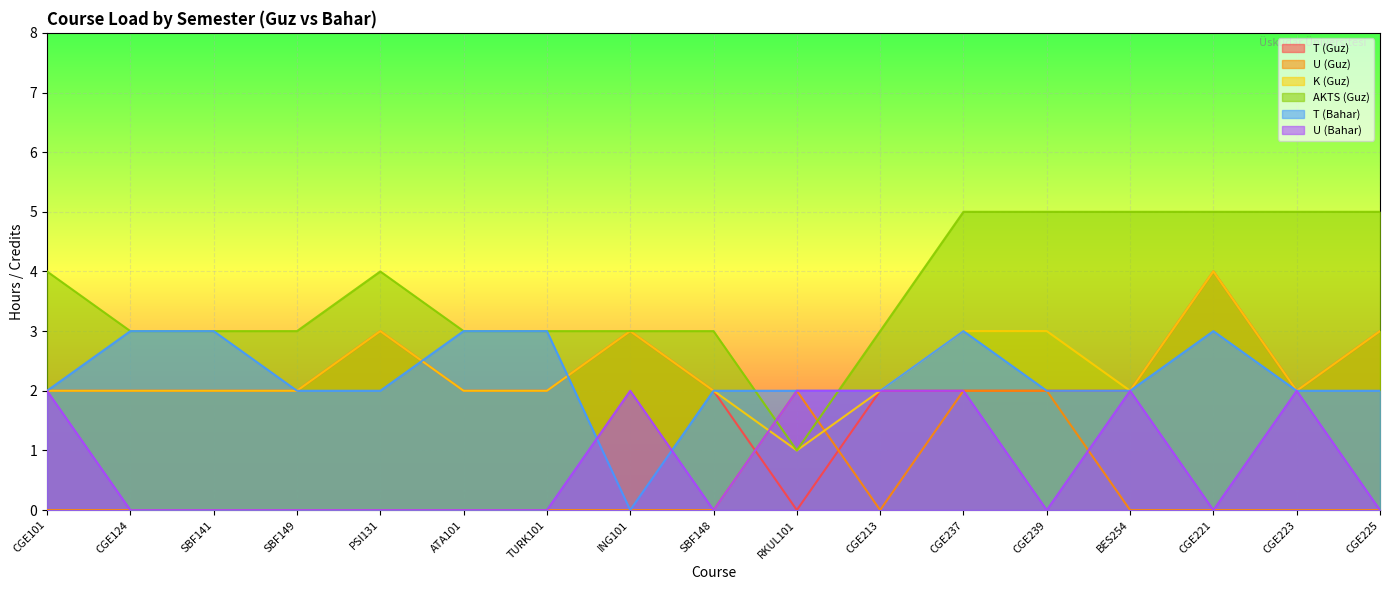

What is the label of the 10th point from the left?

RKUL101